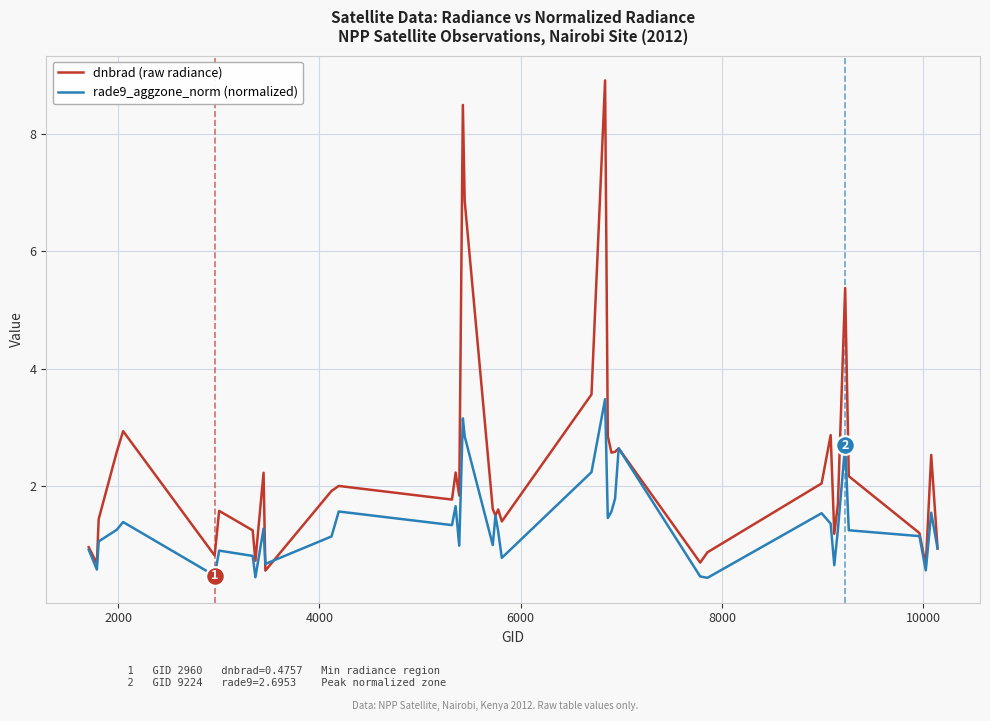

What are all the series names shown in the legend?

dnbrad (raw radiance), rade9_aggzone_norm (normalized)